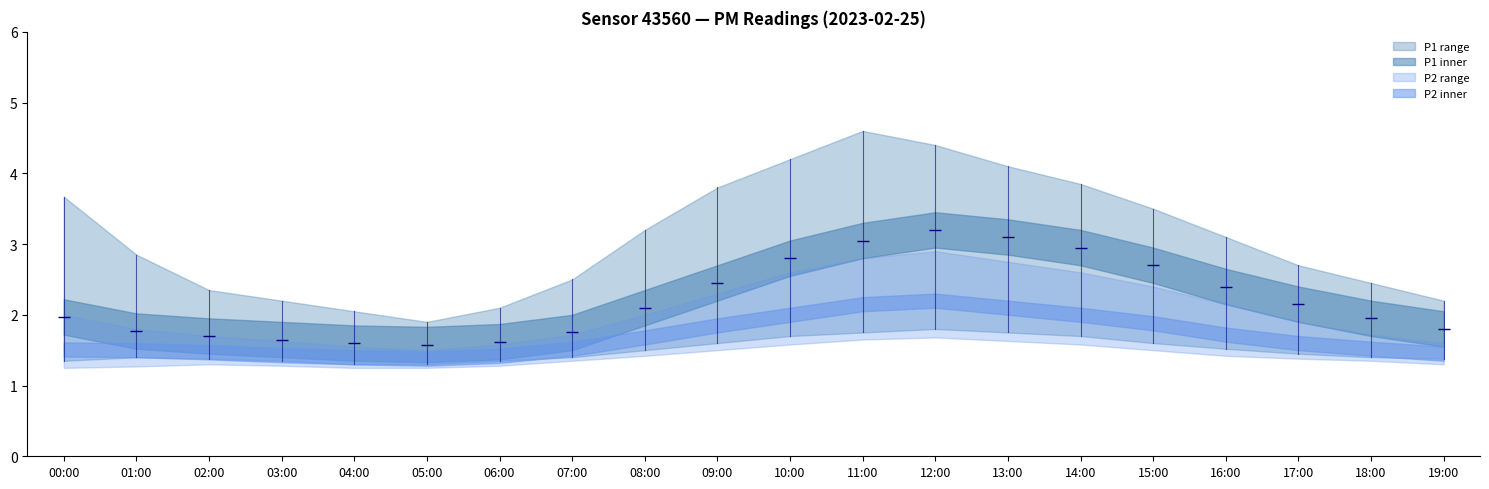

At which category is the sum across all series the highest?

12:00